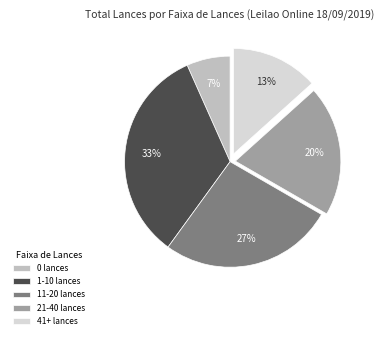

To the nearest percent, what is the difference between the 1-10 lances and 21-40 lances slice percentages?

13%